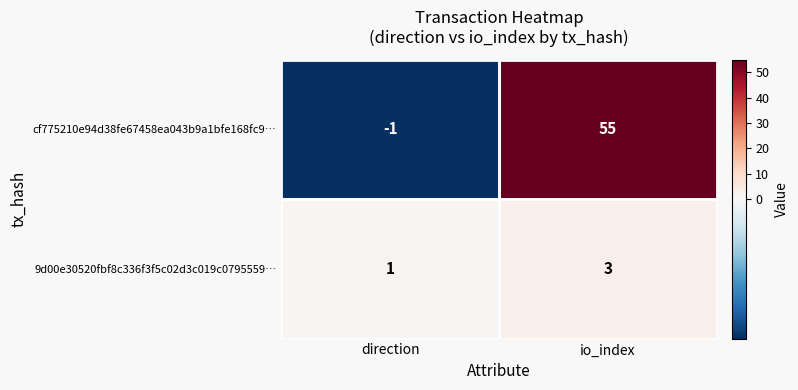

At which category does the chart reach its peak across all series?

io_index